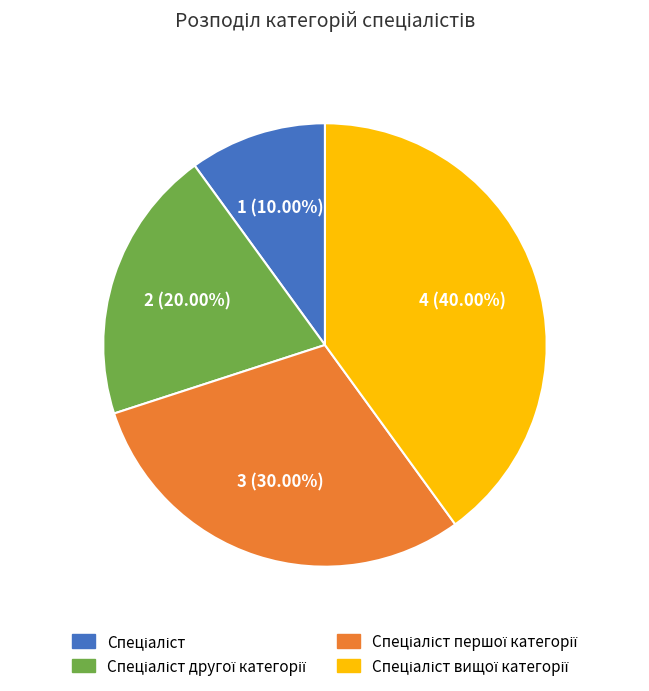

Is there a majority slice in this chart?

No